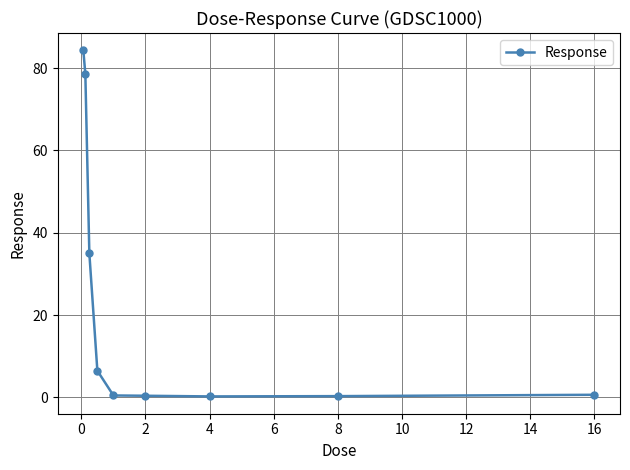

What is the value of the 3rd point from the left?

35.0